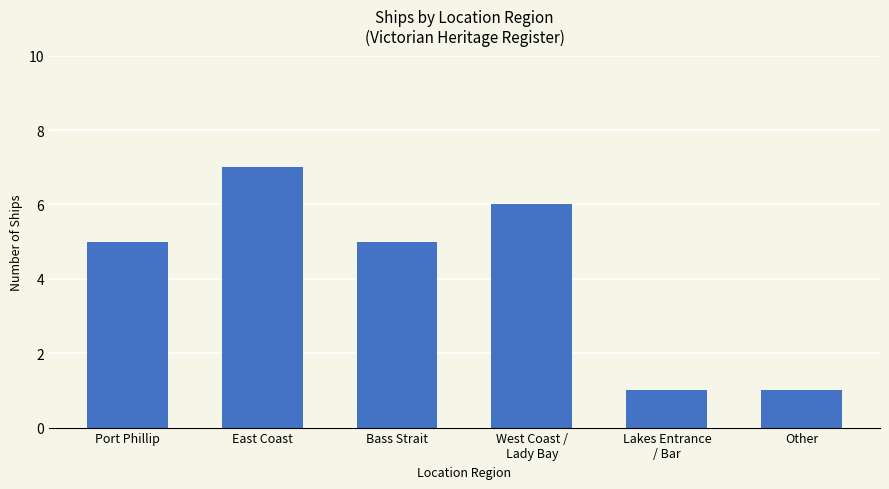

What value does the data have at Port Phillip?

5